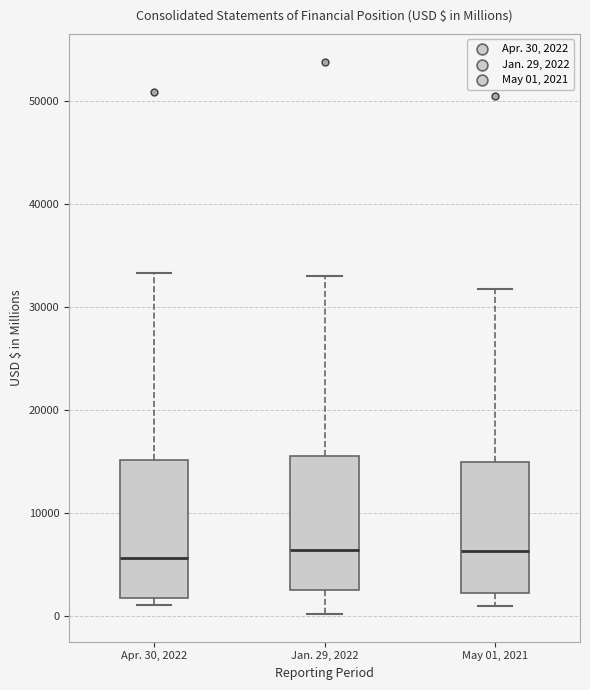

Where does the upper whisker of the box for Apr. 30, 2022 end on the y-axis? The values are not printed on the chart, so give them approximately, as read against the axis.

33000